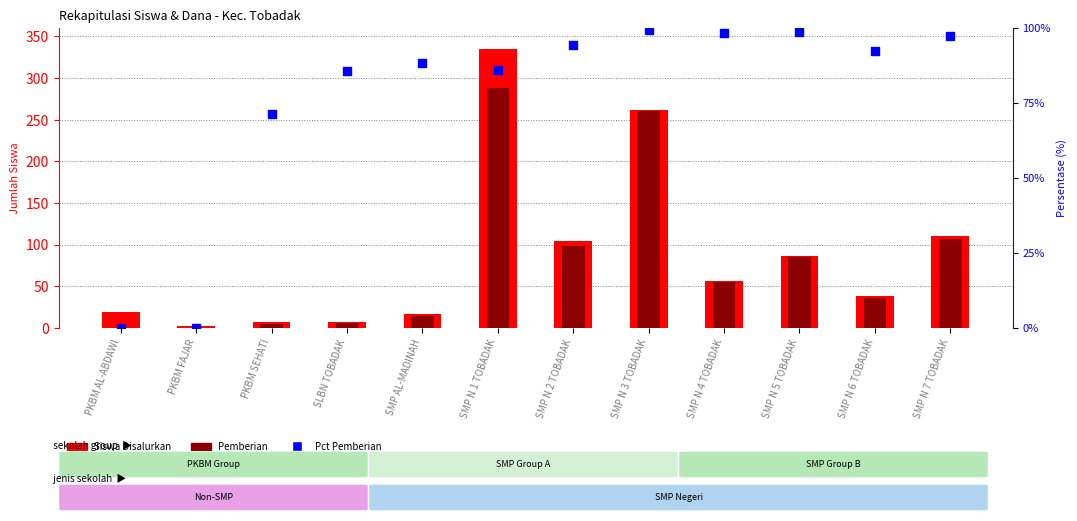

Which series contains the lowest Y value?

Pemberian